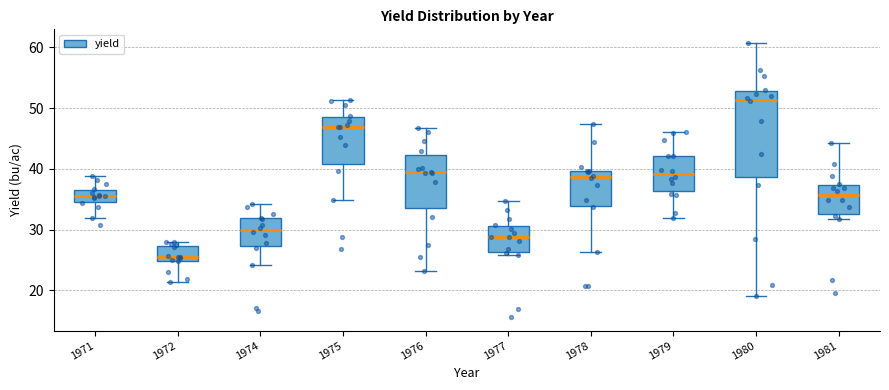

Reading left to right, read every box against the y-axis: the position of its median line, the range the box covers, and the ends of its whiskers. The values are not printed on the chart, so give them approximately, as read against the axis.

1971: median 36, box 35 to 37, whiskers 32 to 39
1972: median 25 (just above the box's lower edge), box 25 to 27, whiskers 21 to 28
1974: median 30, box 27 to 32, whiskers 24 to 34
1975: median 47, box 41 to 49, whiskers 35 to 51
1976: median 39, box 34 to 42, whiskers 23 to 47
1977: median 29, box 26 to 31, whiskers 26 (just below the box's lower edge) to 35
1978: median 39, box 34 to 40, whiskers 26 to 47
1979: median 39, box 36 to 42, whiskers 32 to 46
1980: median 51, box 39 to 53, whiskers 19 to 61
1981: median 36, box 33 to 37, whiskers 32 to 44